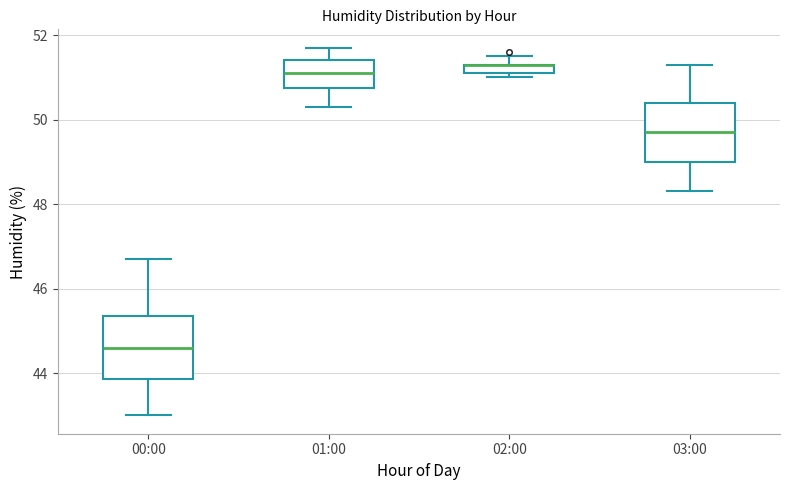

Where is the lower edge of the box for 01:00 on the y-axis? The values are not printed on the chart, so give them approximately, as read against the axis.

50.8